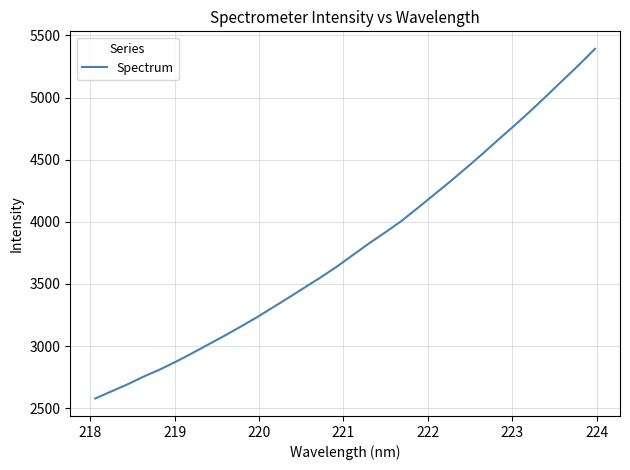

What is the maximum value shown in the chart?

5392.4